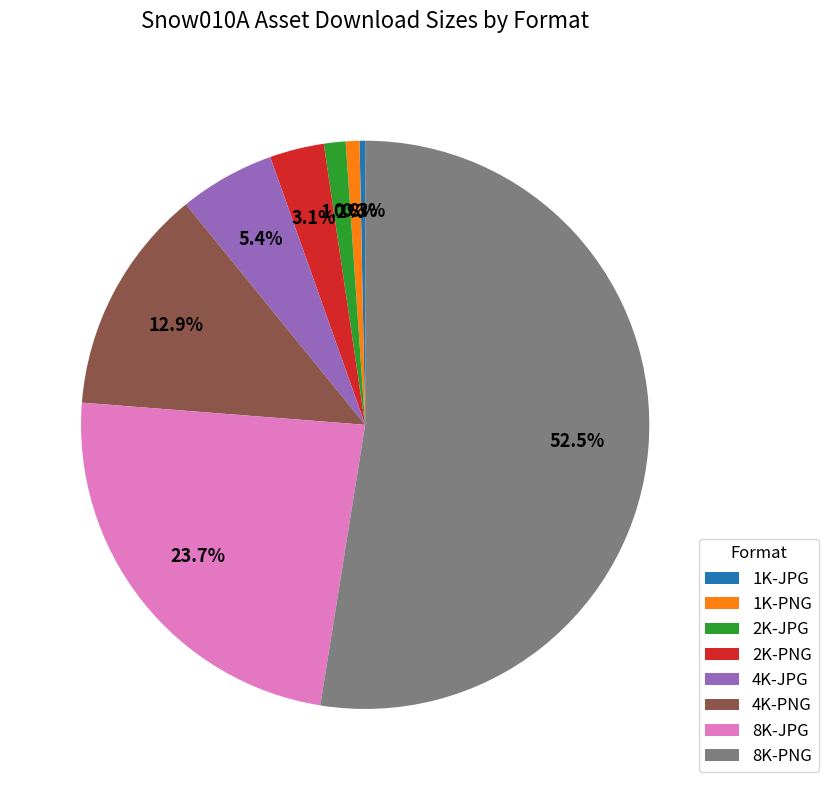

Combined, do 4K-PNG and 4K-JPG account for over 50%?

No